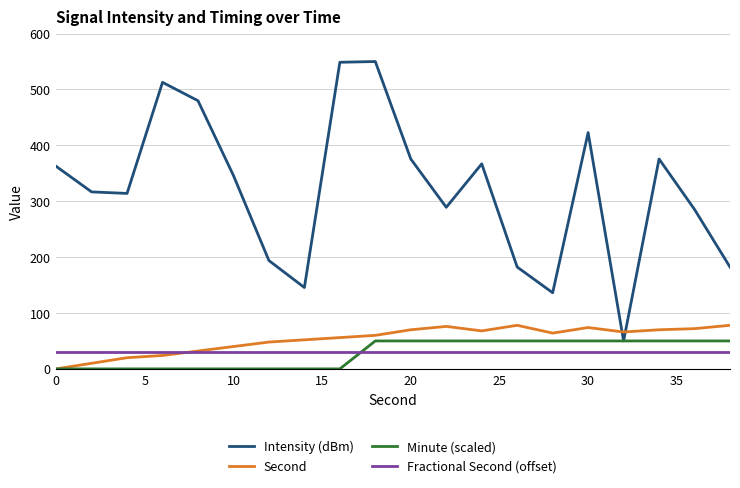

Which series has the largest total across all categories?

Intensity (dBm)